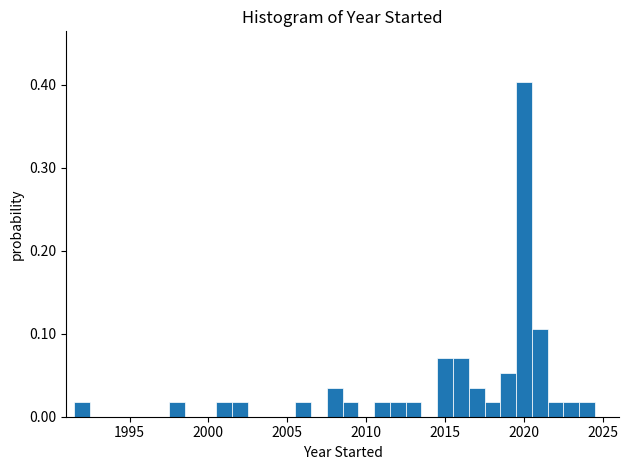

Around what value on the x-axis is the tallest bar? Give the approximate position of its centre, as read against the axis.

2020.0